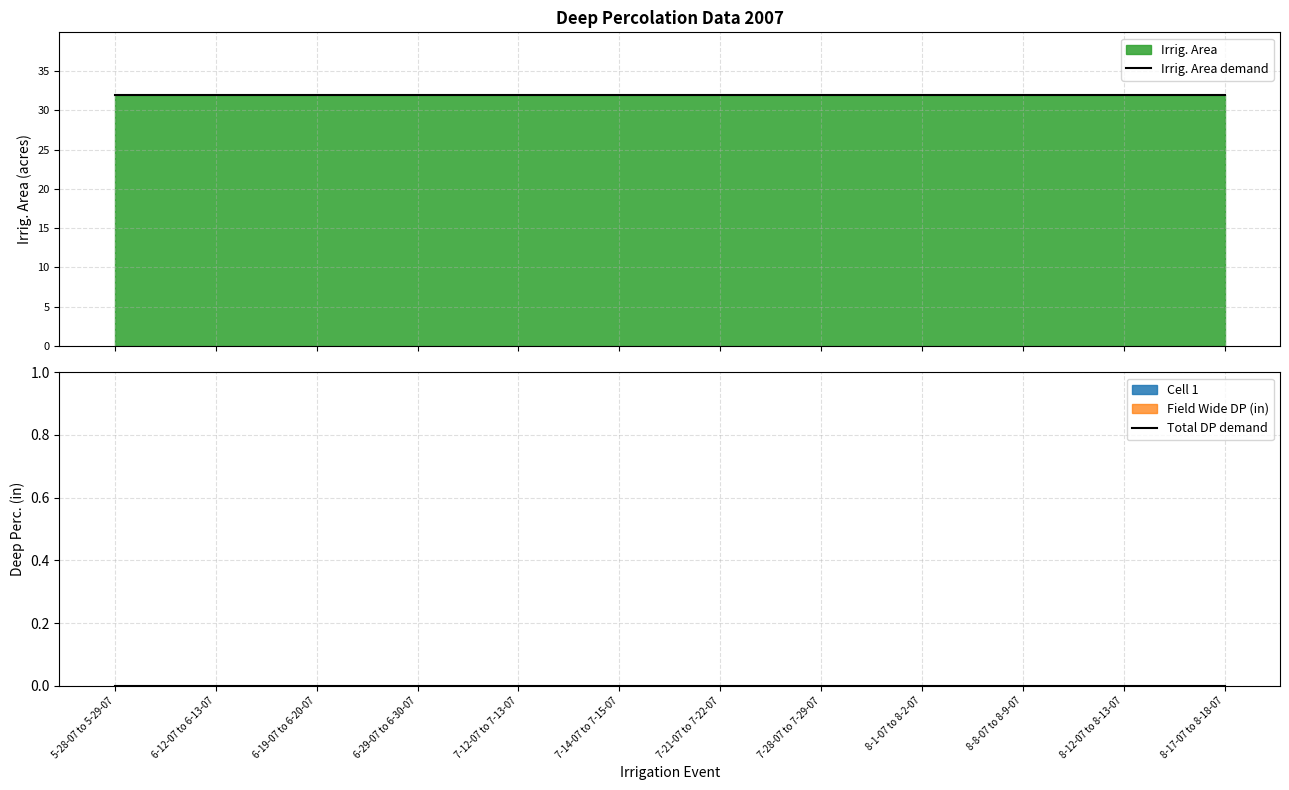

Is it true that Irrig. Area demand equals 31.9 at 6-12-07 to 6-13-07?

True